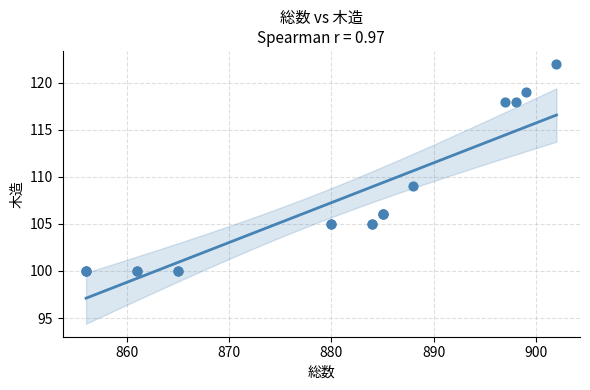

What Y value in the scatter plot is closest to 111?

109